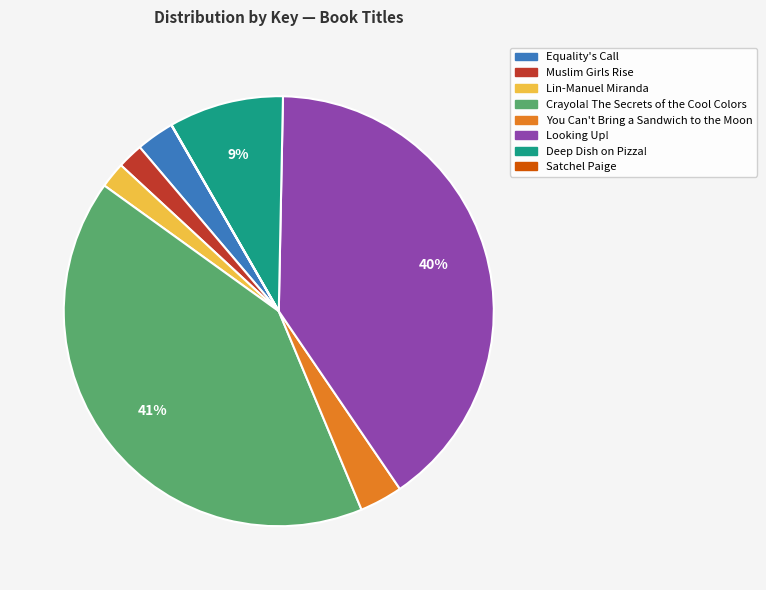

What percentage is the You Can't Bring a Sandwich to the Moon slice, to the nearest percent?

3%